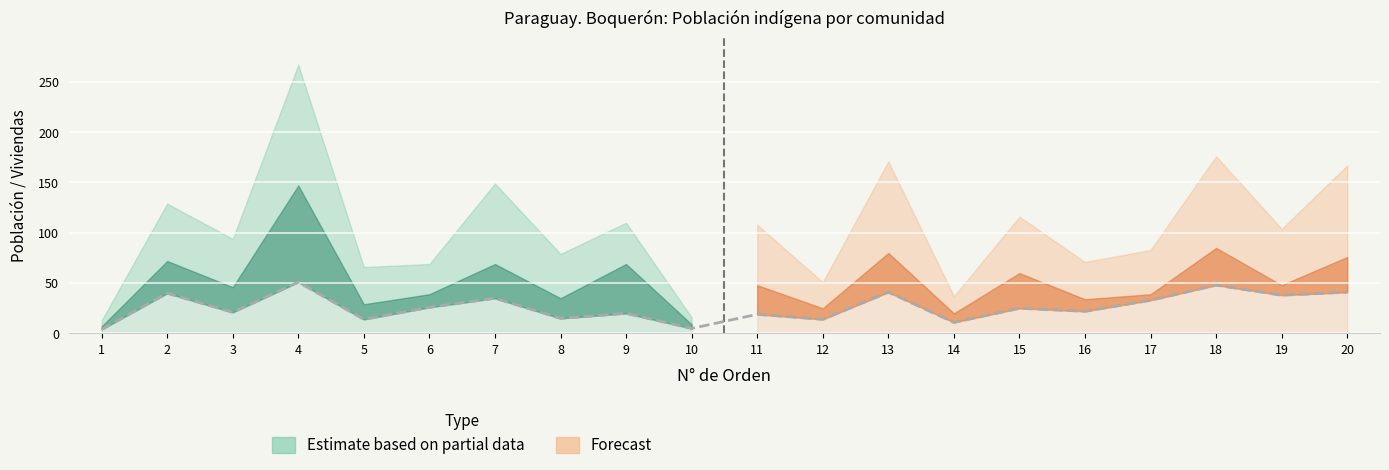

What is the sum of all values?

523